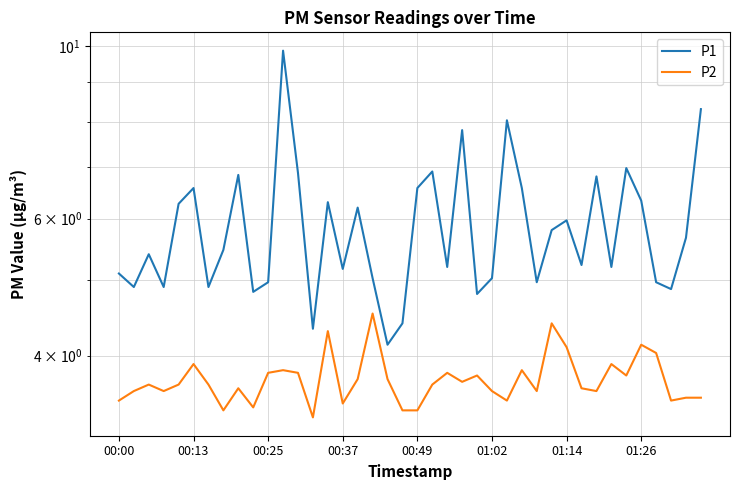

What position from the left is 01:02?

26